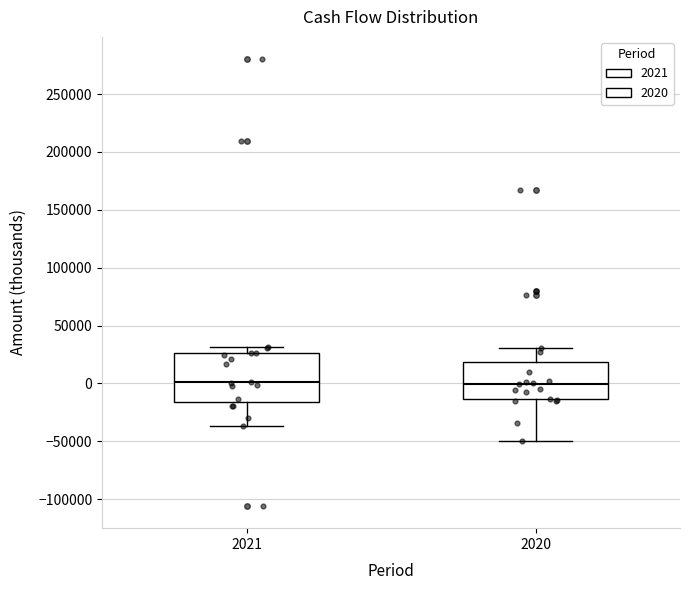

Comparing the boxes themselves (not the whiskers), which one is the tallest?

2021